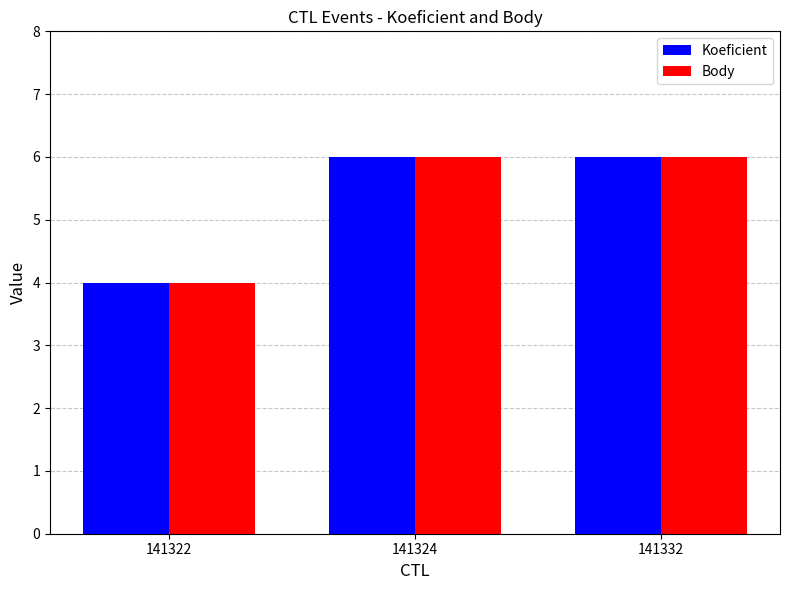

What is the value of the Body bar at the 1st from the left?

4